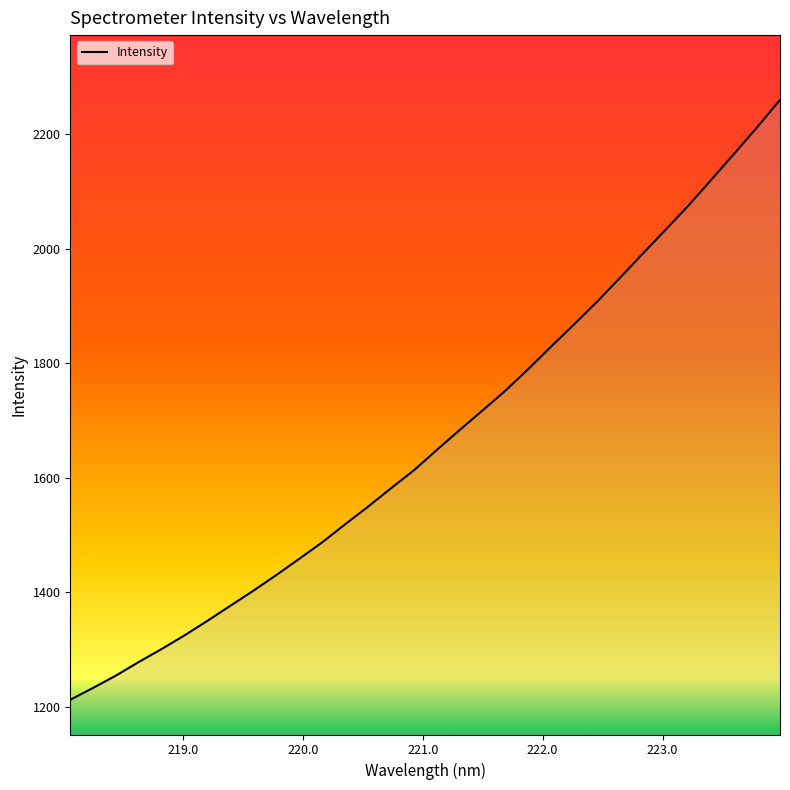

What is the average value?

1668.1